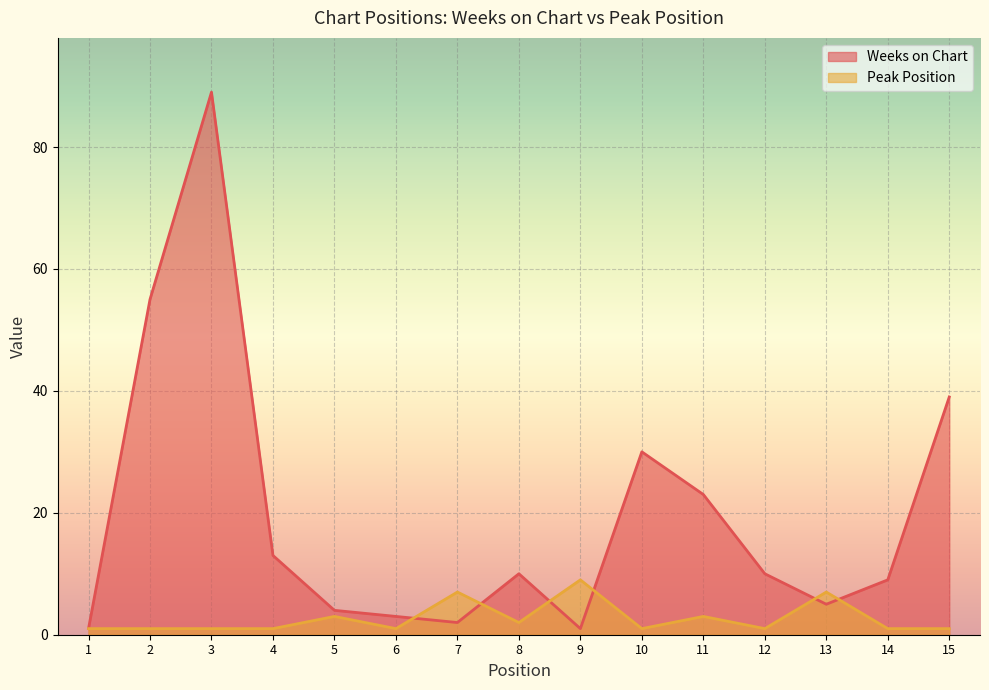

The Weeks on Chart series shows 1 at 7. True or false?

False